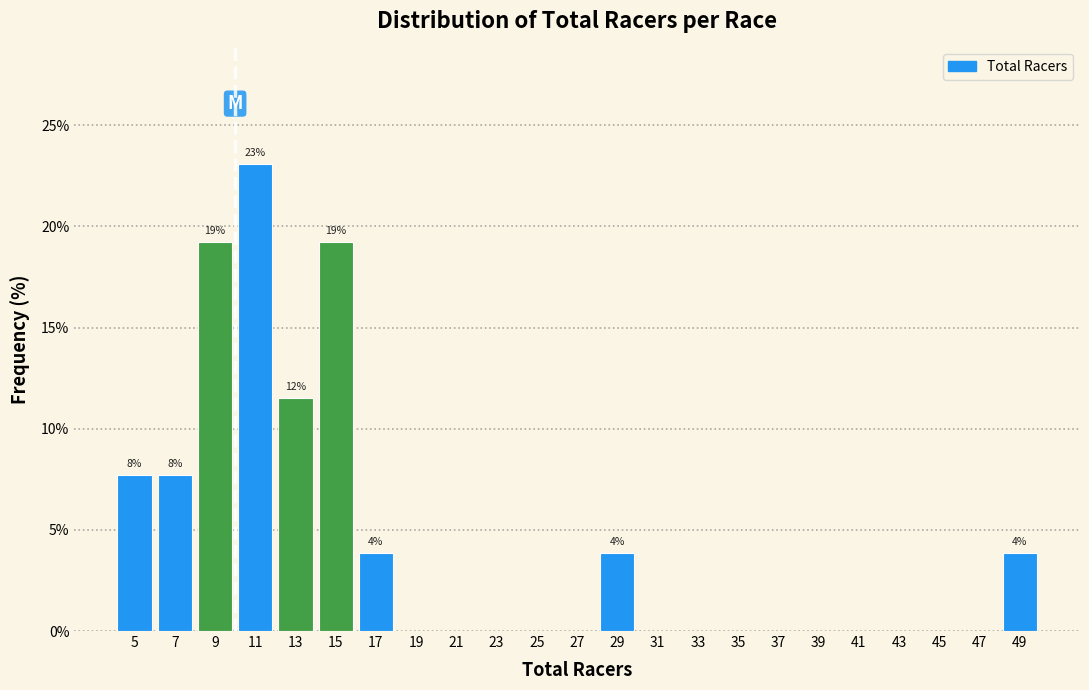

Which range on the x-axis has the tallest bar?

10 to 12